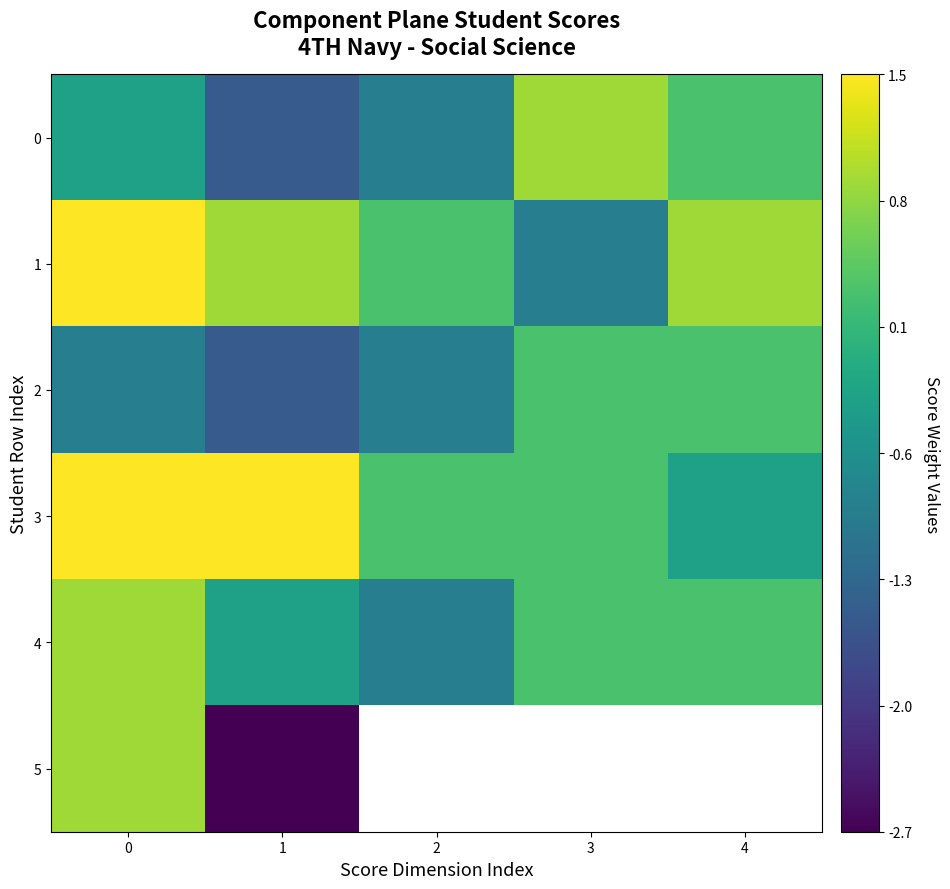

At how many categories does at least one series exceed -1?

5